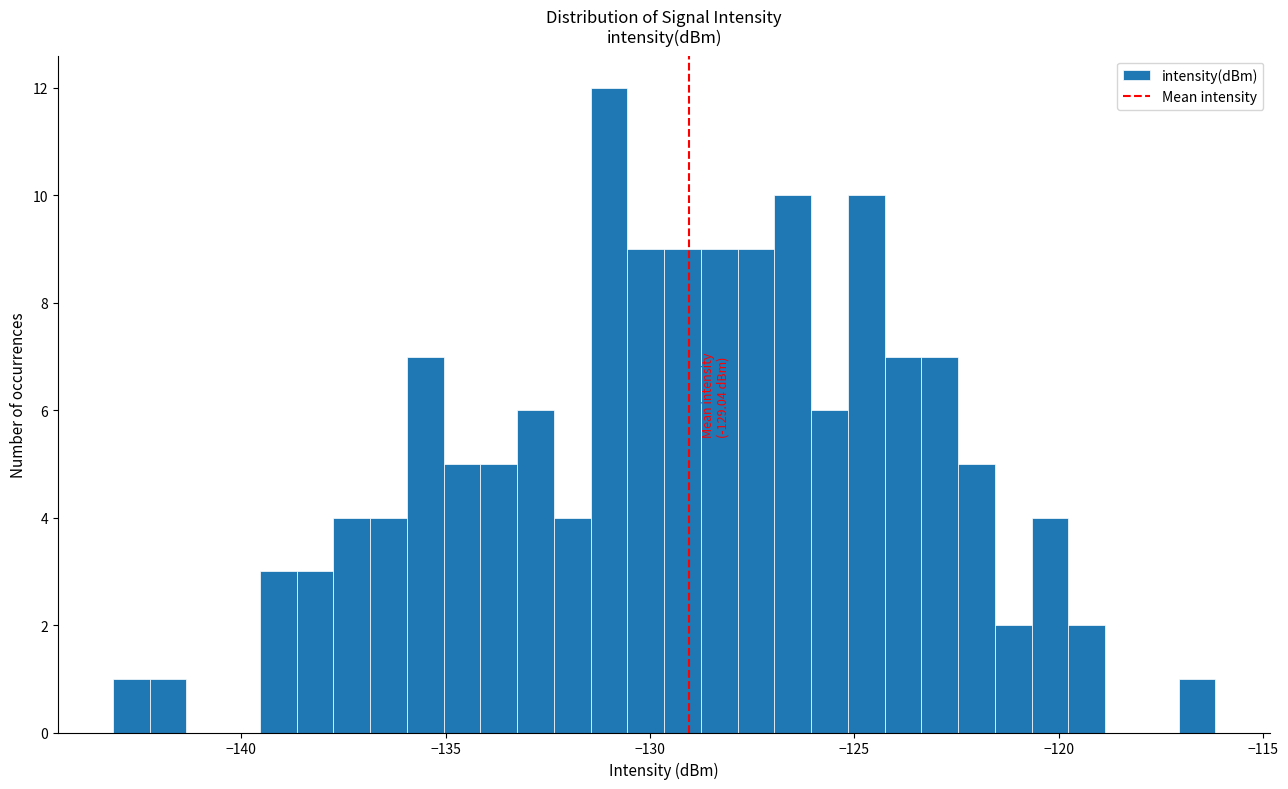

Around what value on the x-axis is the tallest bar? Give the approximate position of its centre, as read against the axis.

-131.0